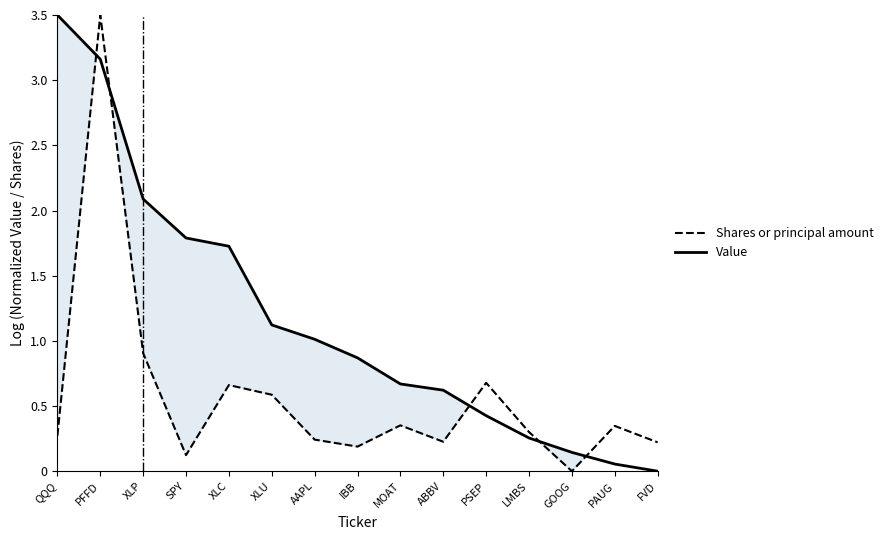

What position from the right is PAUG?

2